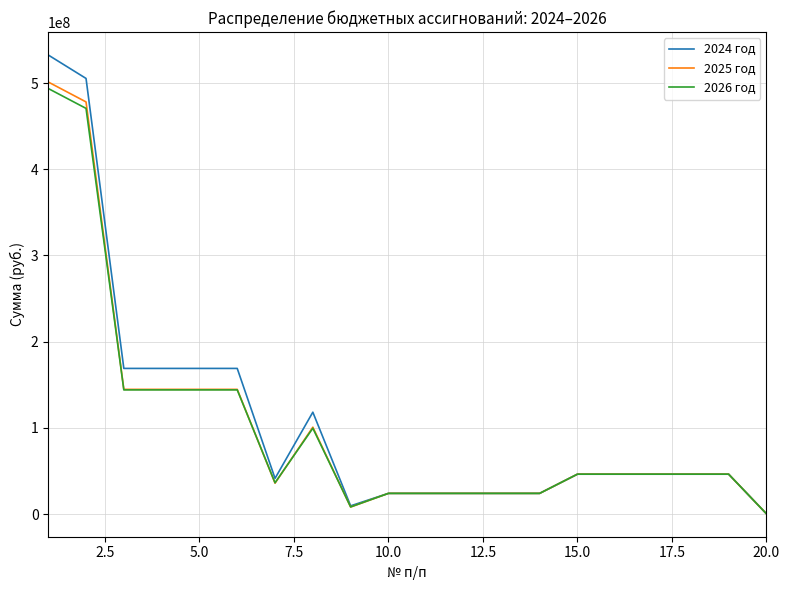

Which series has the widest spread of values?

2024 год